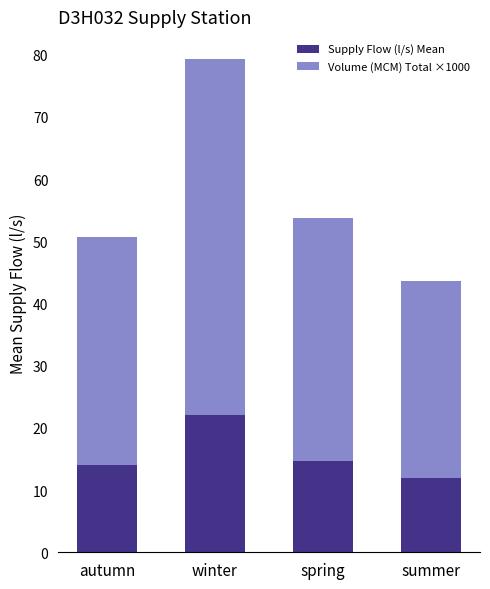

The Supply Flow (l/s) Mean series shows 14.0 at autumn. True or false?

True